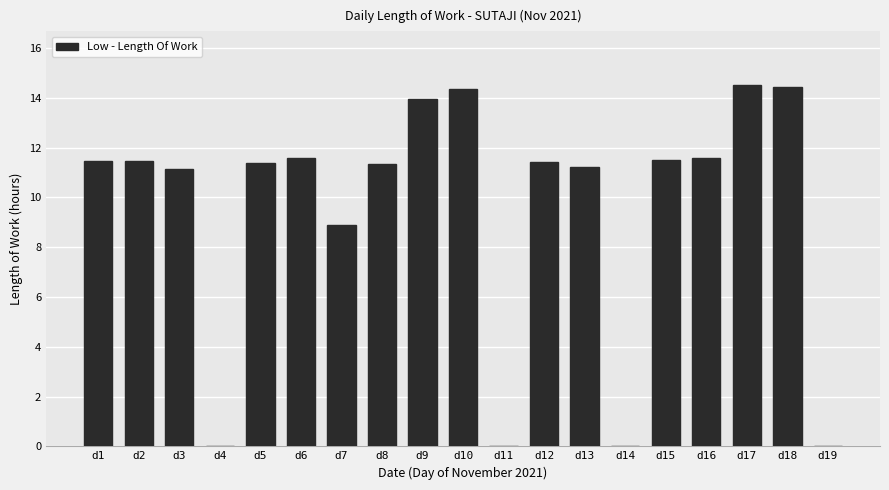

What is the change in value from d1 to d14?

-11.4